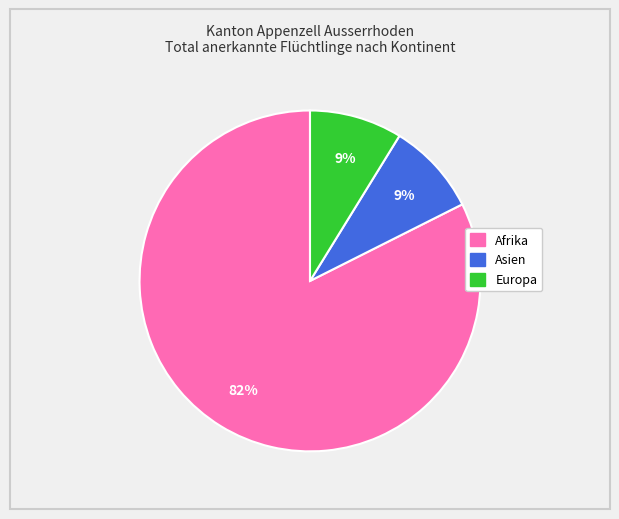

Do Afrika and Europa together represent more than half of the pie?

Yes